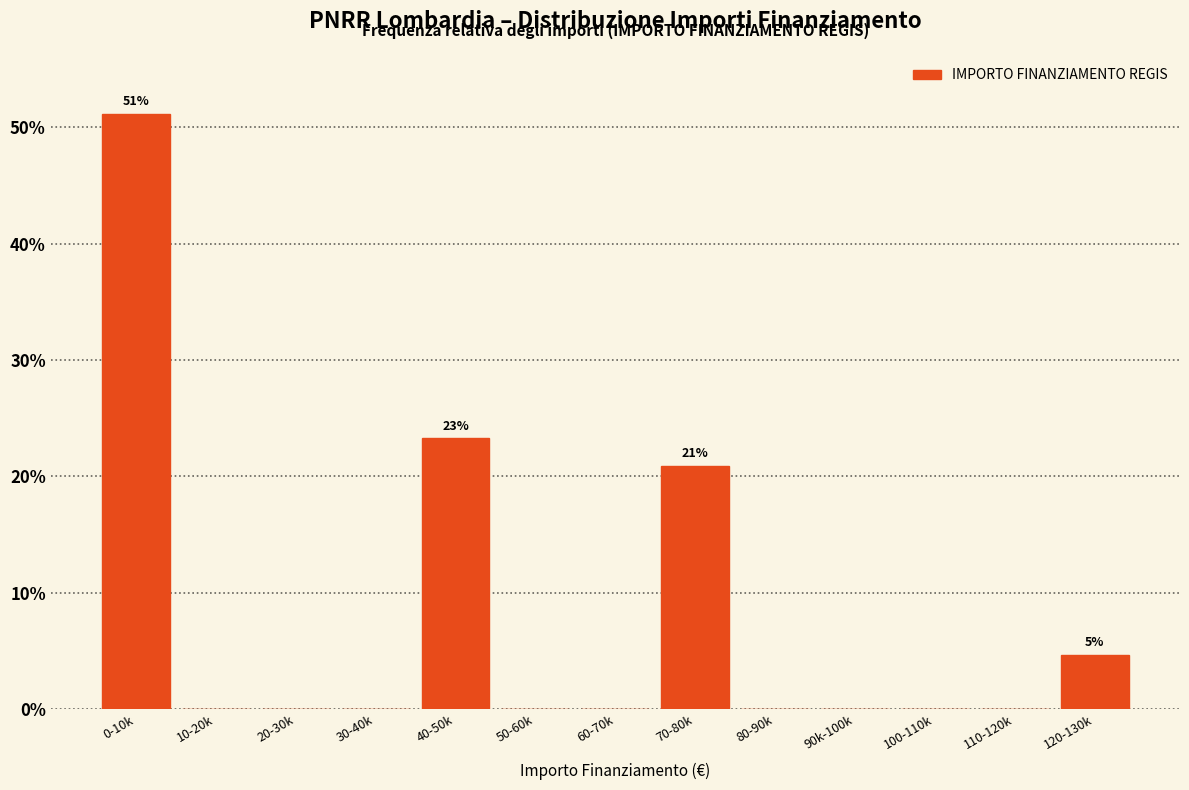

Reading right to left, list all the values displayed in this chart.

120-130k=4.7	110-120k=0.0	100-110k=0.0	90k-100k=0.0	80-90k=0.0	70-80k=20.9	60-70k=0.0	50-60k=0.0	40-50k=23.3	30-40k=0.0	20-30k=0.0	10-20k=0.0	0-10k=51.2